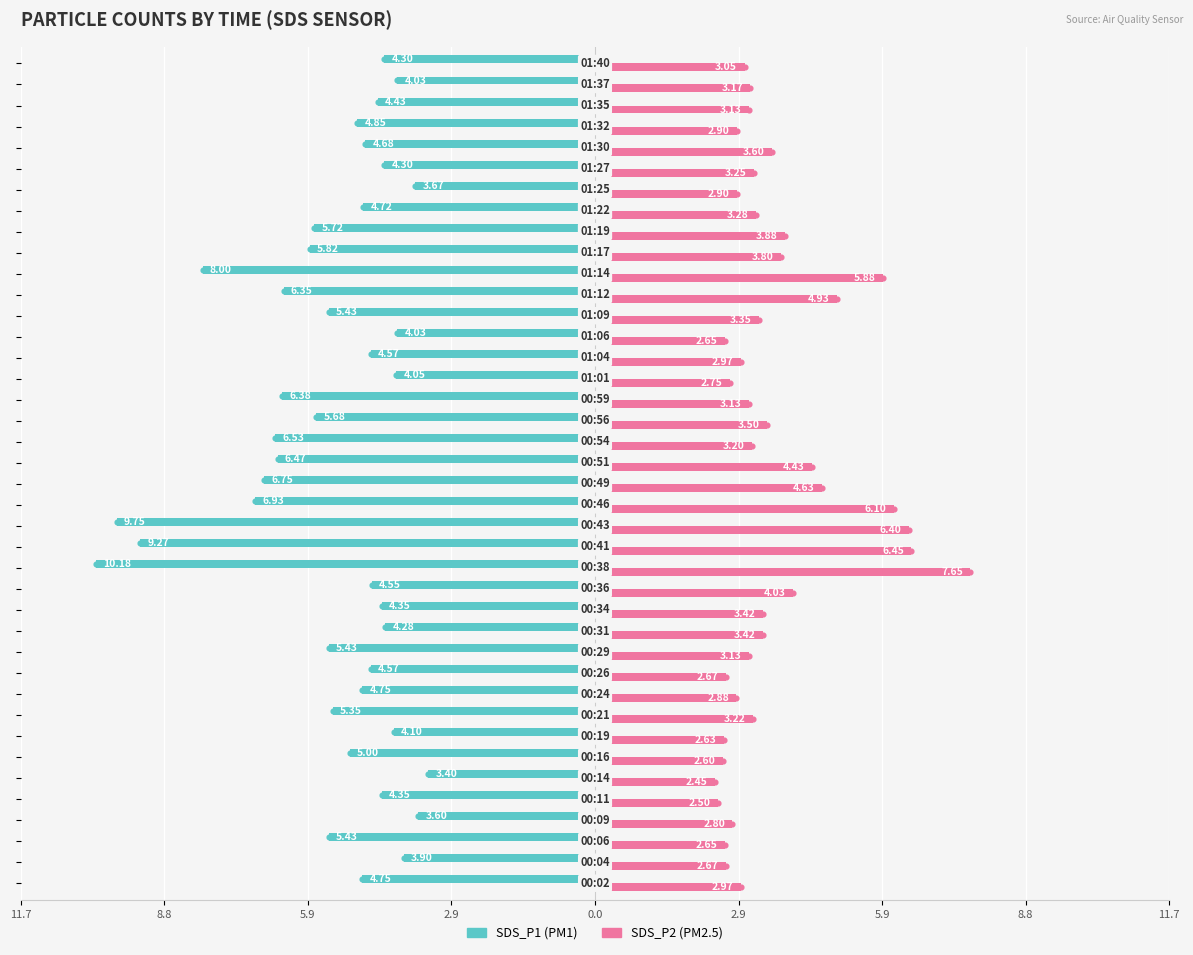

Are the bars horizontal?

Yes